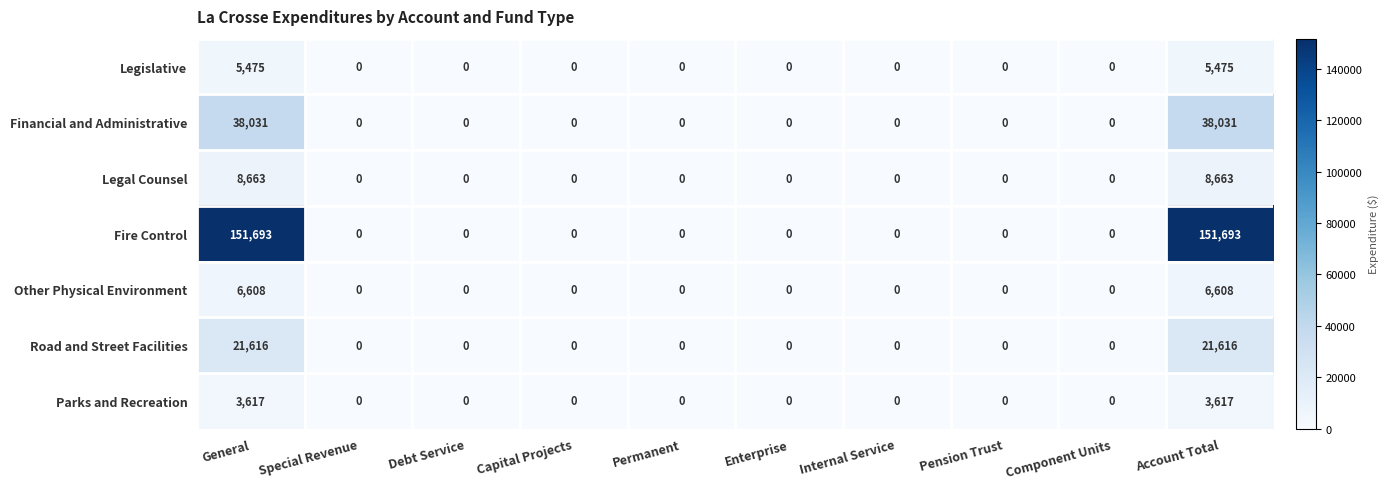

Where is Road and Street Facilities nearest to the value 10808?

General